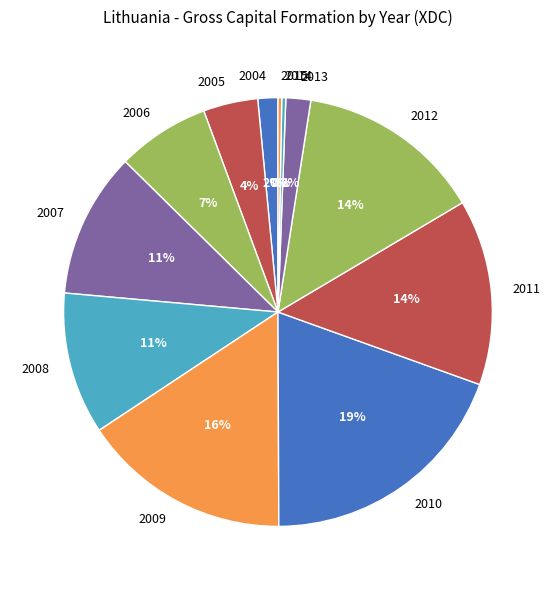

What is the ratio of the value at 2013 to the value at 2008?

0.2